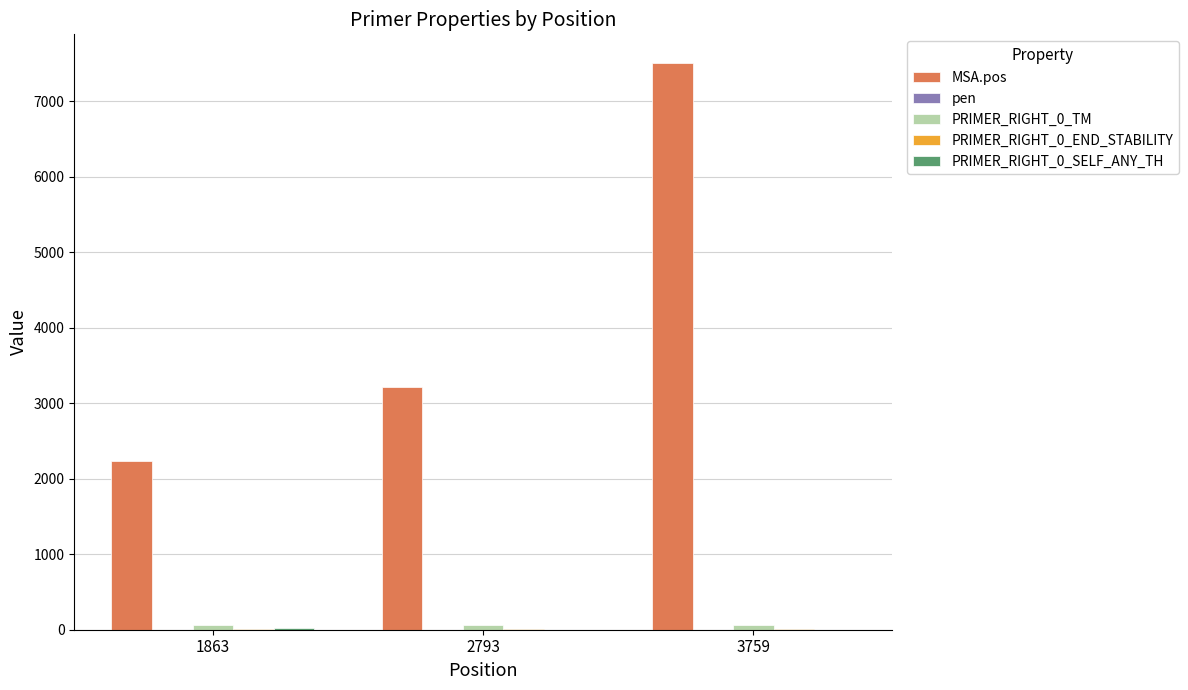

At which category is the sum across all series the highest?

3759